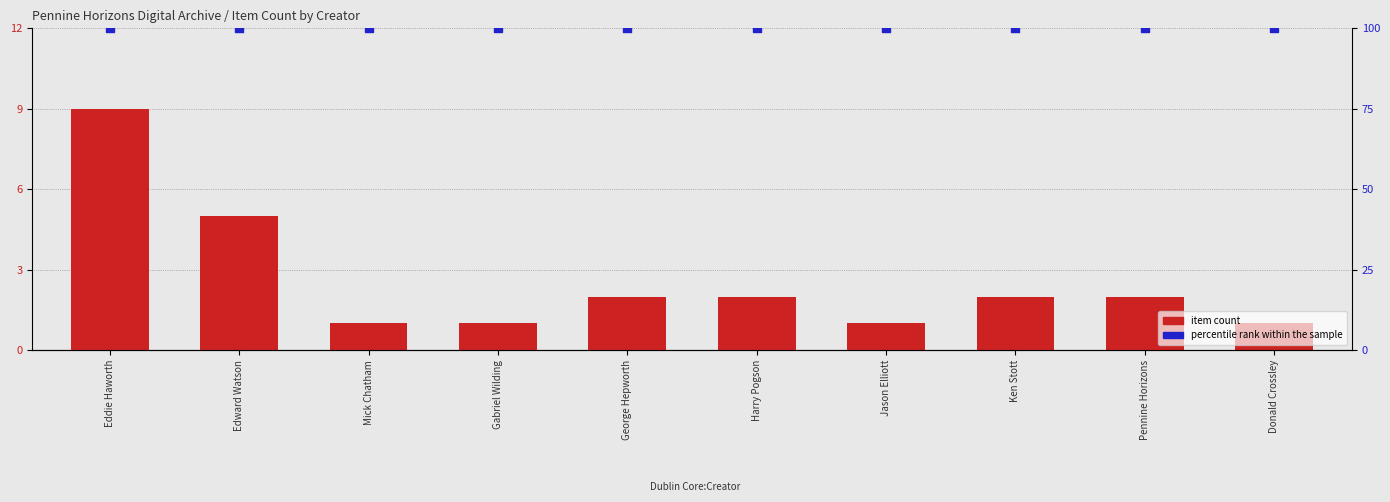

At which category is the sum across all series the highest?

Eddie Haworth